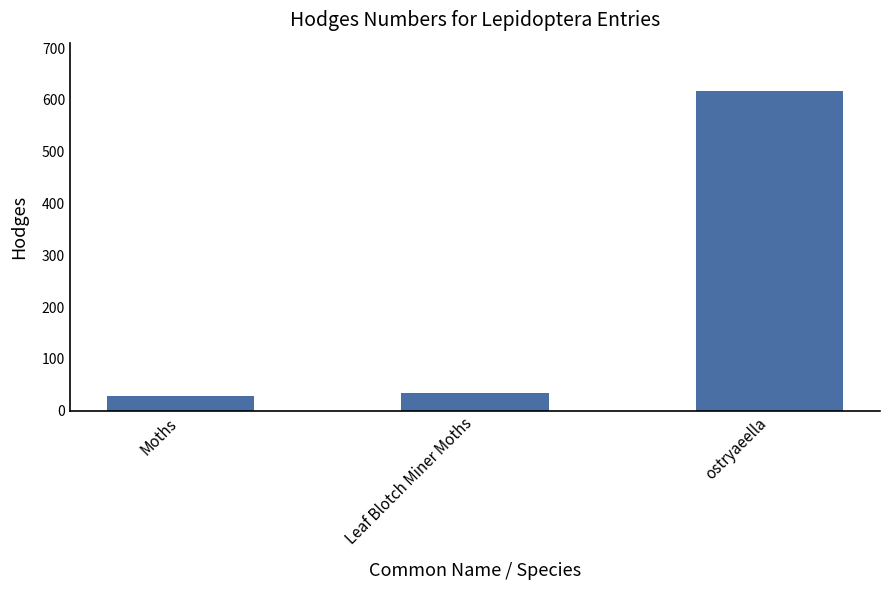

What is the sum of all values?

680.2